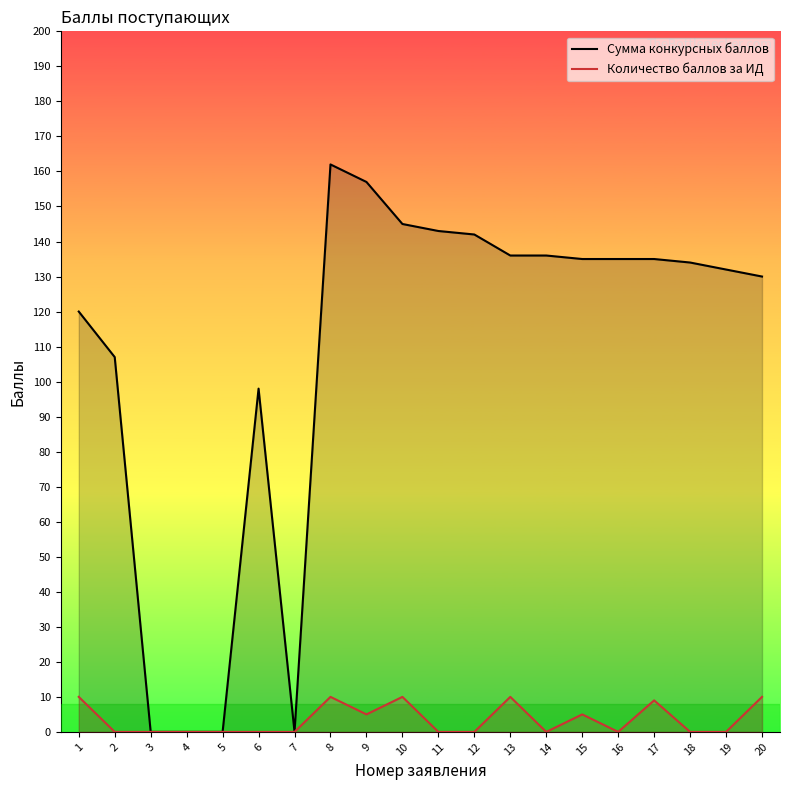

True or false: Количество баллов за ИД and Сумма конкурсных баллов intersect in this chart.

False